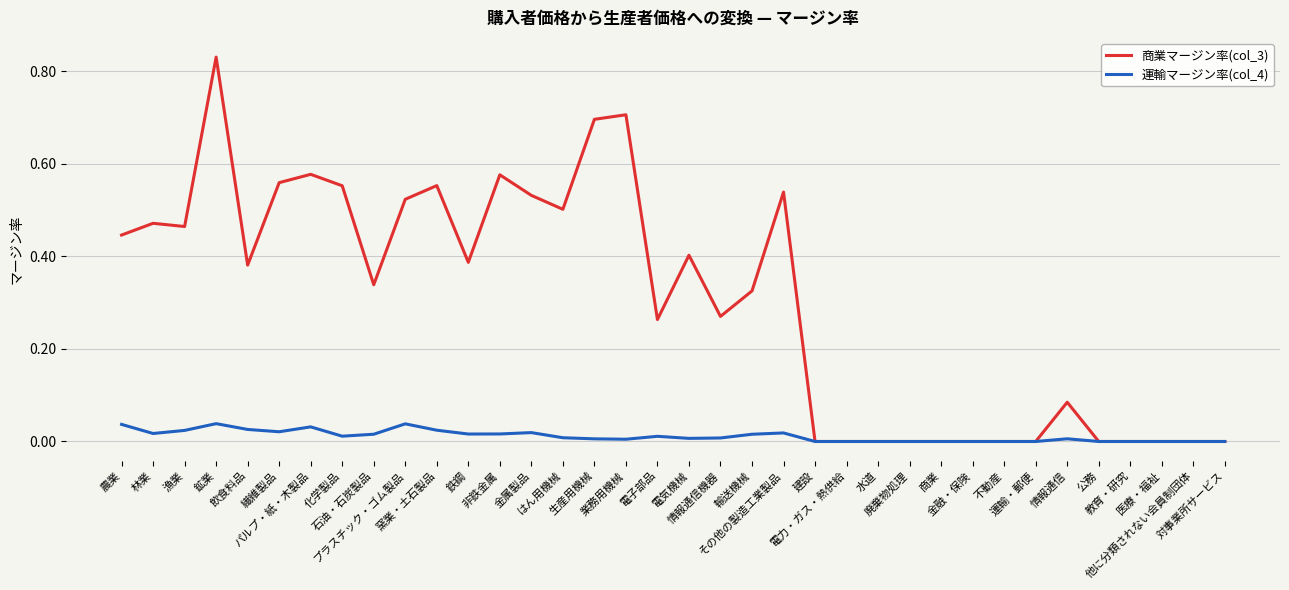

How many 商業マージン率(col_3) values are between 0 and 1?

36